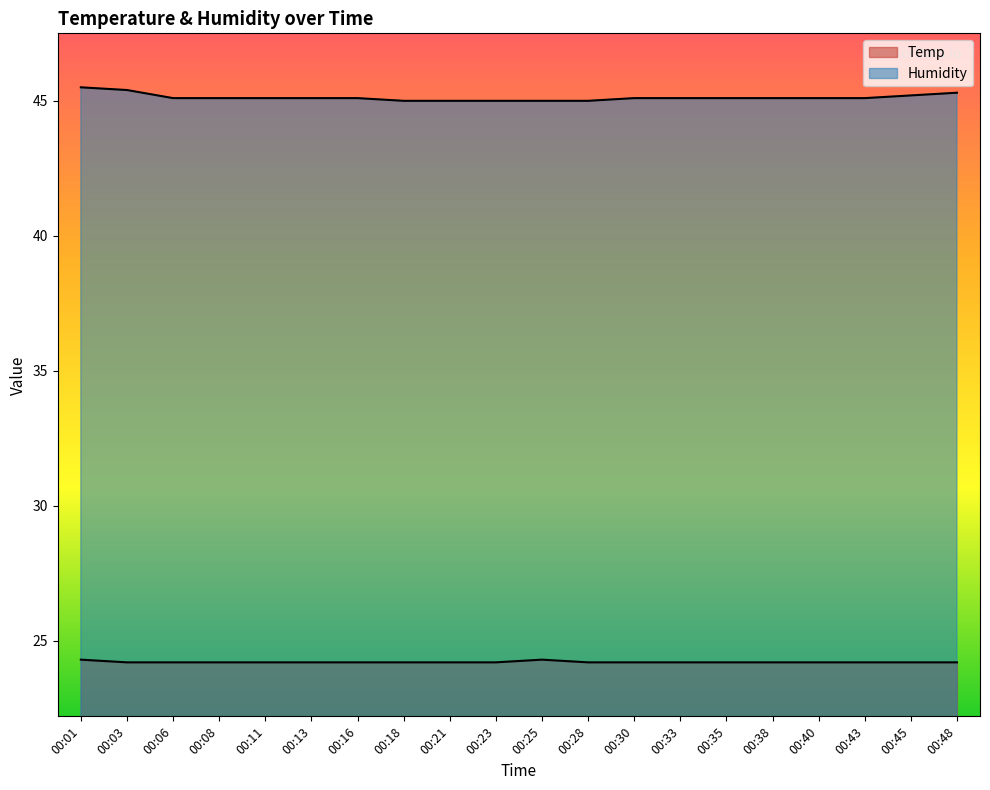

Which series has the largest range (max minus min)?

Humidity